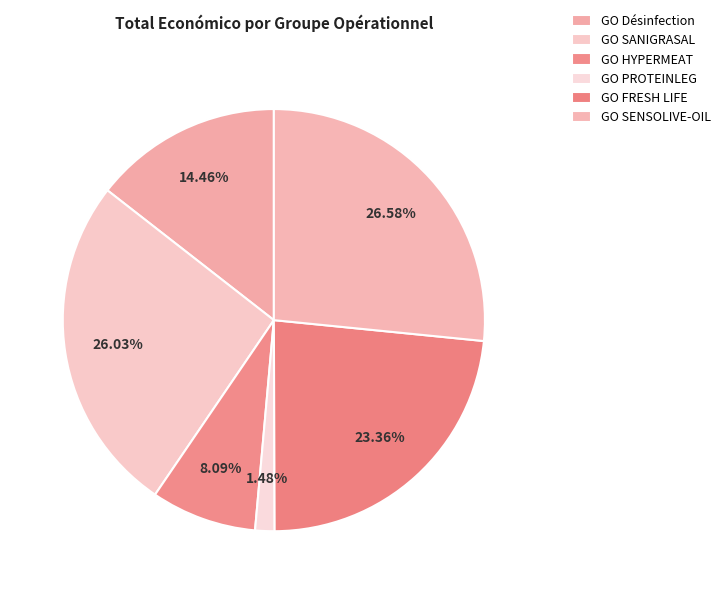

To the nearest percent, what is the difference between the largest and smallest slice percentages?

25%